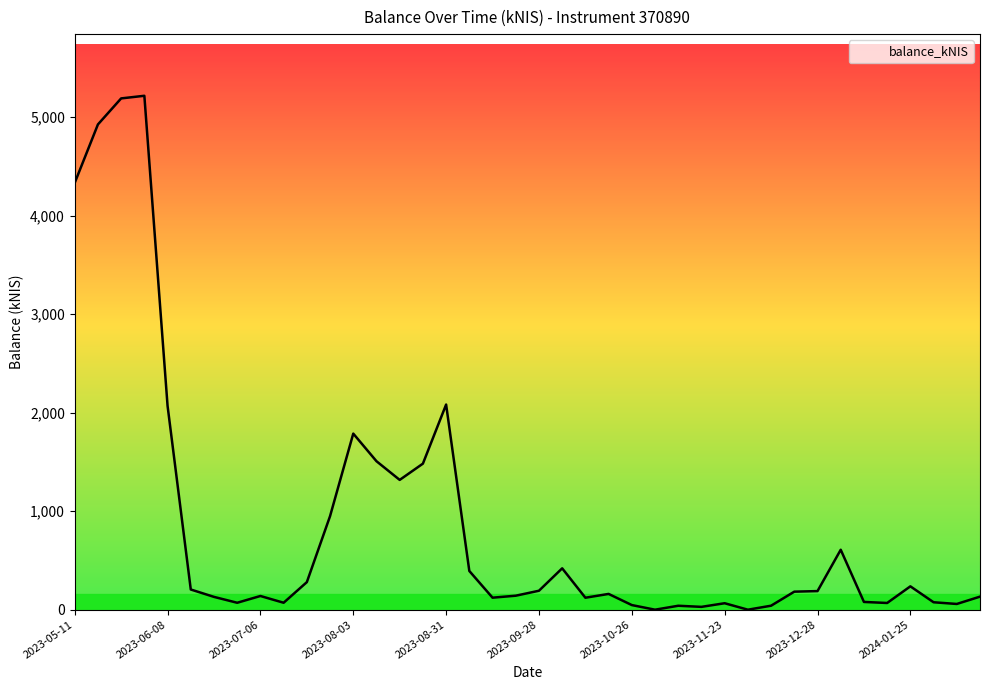

What is the difference between the maximum and minimum values?

5216.2